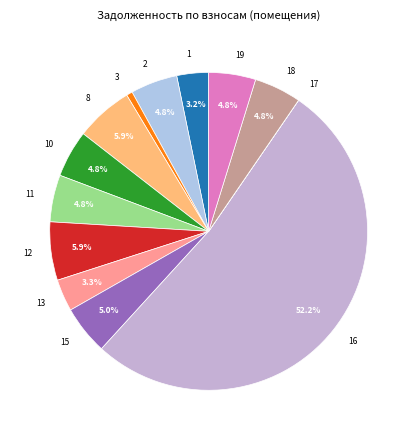

The 1 slice represents 3% of the pie. True or false?

True